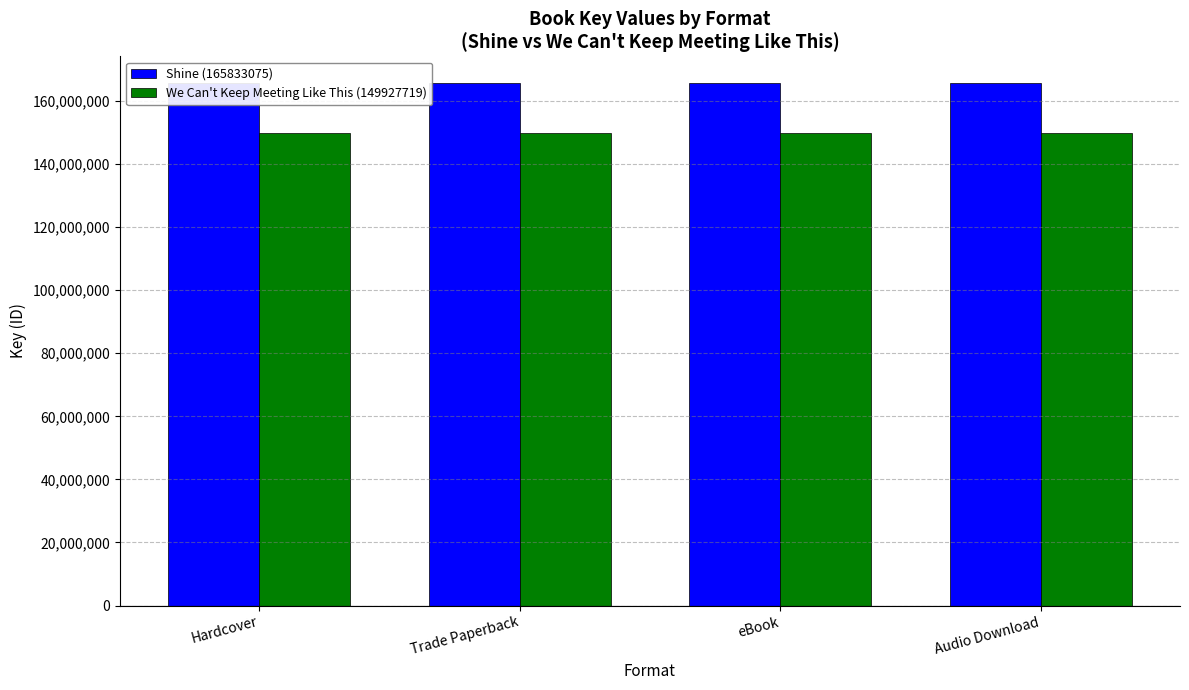

At which label does Shine (165833075) reach its peak?

Hardcover